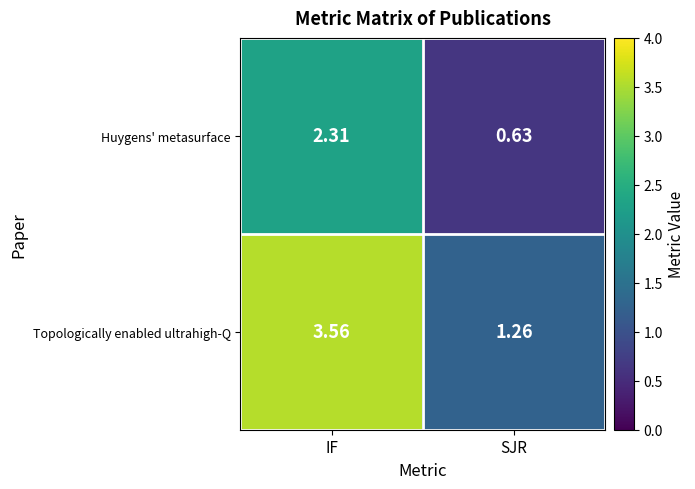

Which category has the highest value across all series?

IF